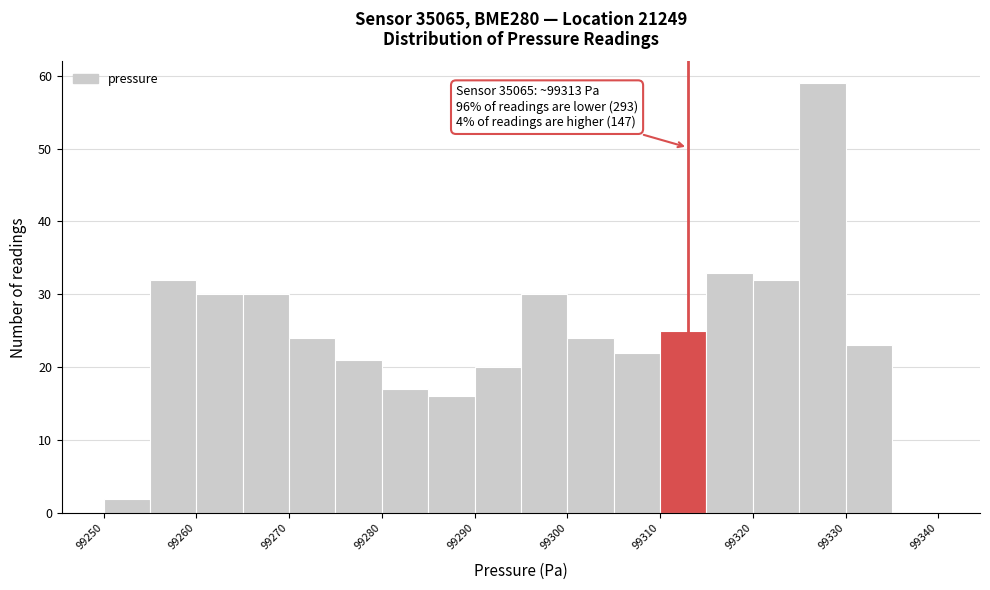

Which range on the x-axis has the tallest bar?

99325 to 99330